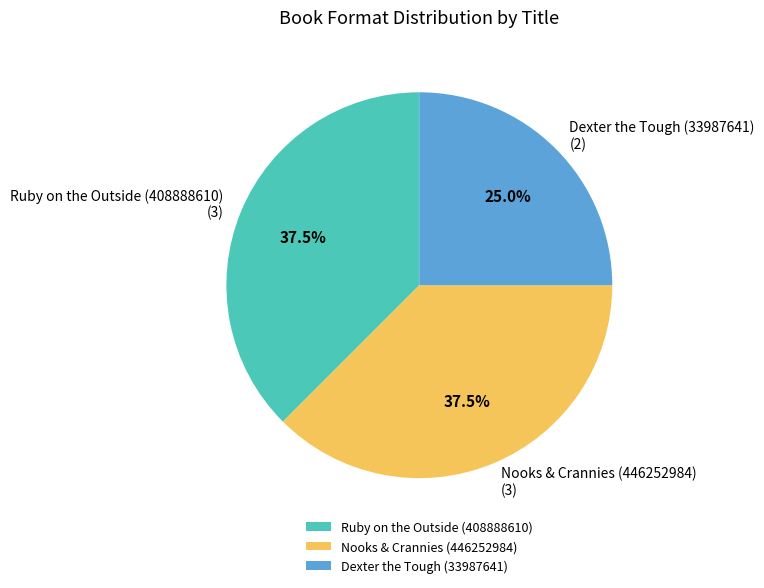

Does any single category account for the majority?

No